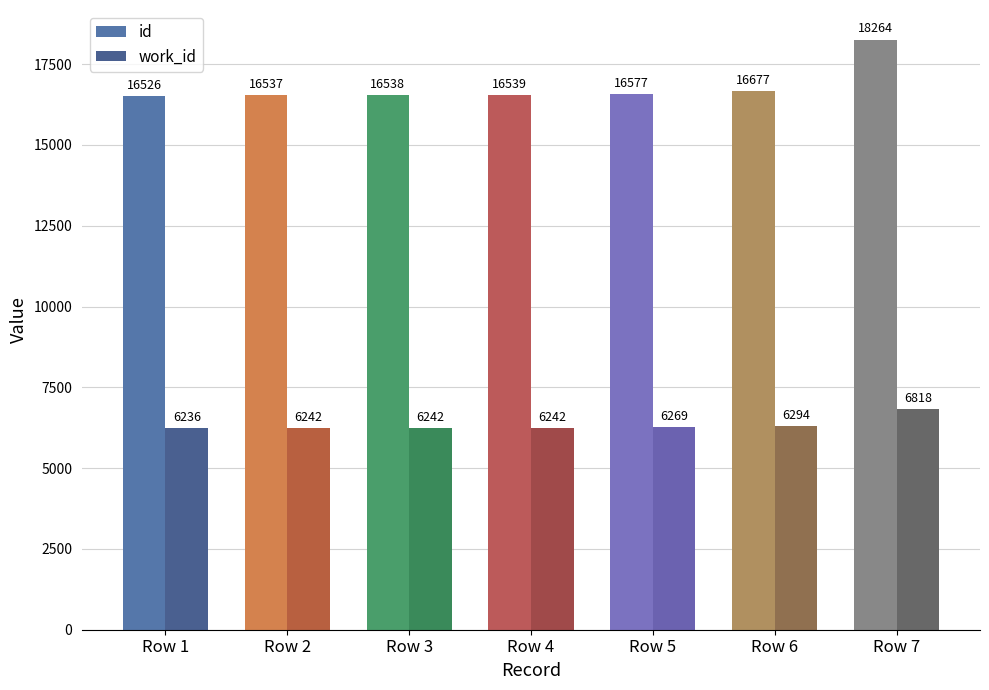

What are all the series names shown in the legend?

id, work_id